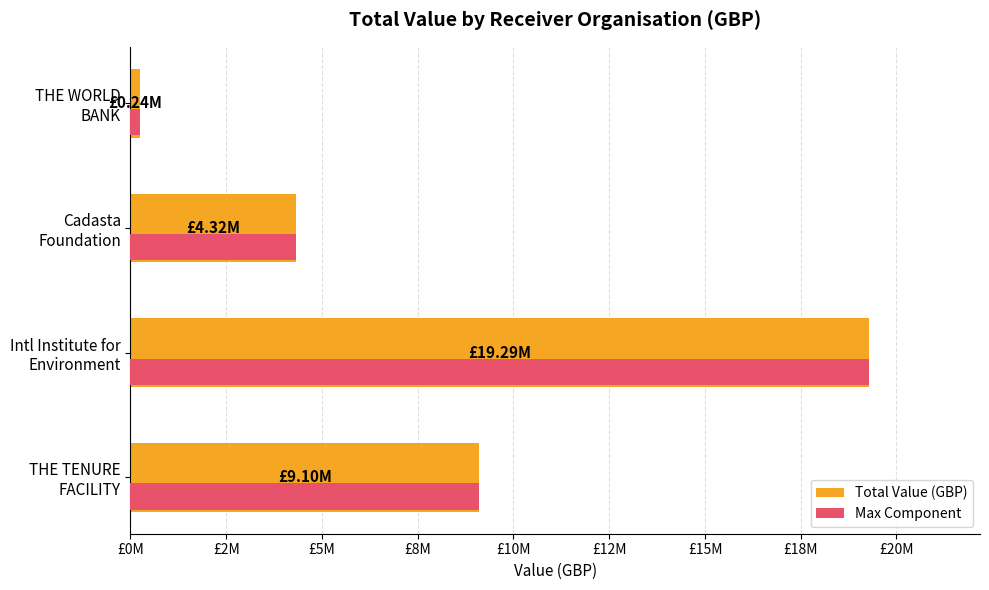

What are all the series names shown in the legend?

Total Value (GBP), Max Component